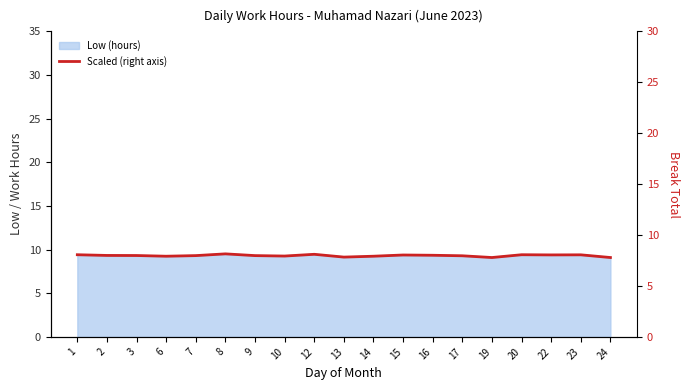

True or false: the data shows 7.8 at 19.

True